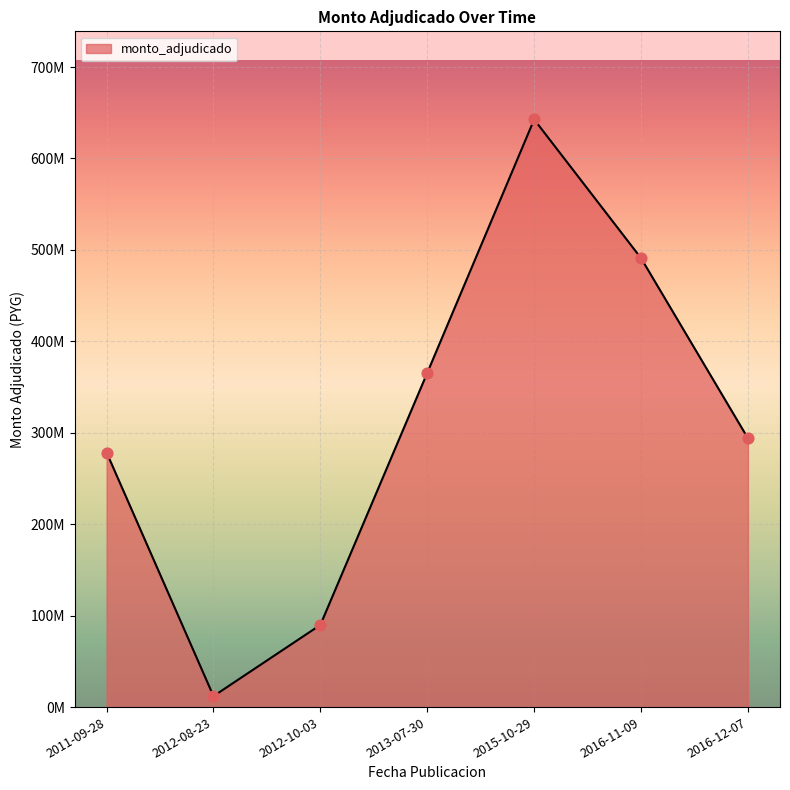

Does the chart have visible grid lines?

Yes